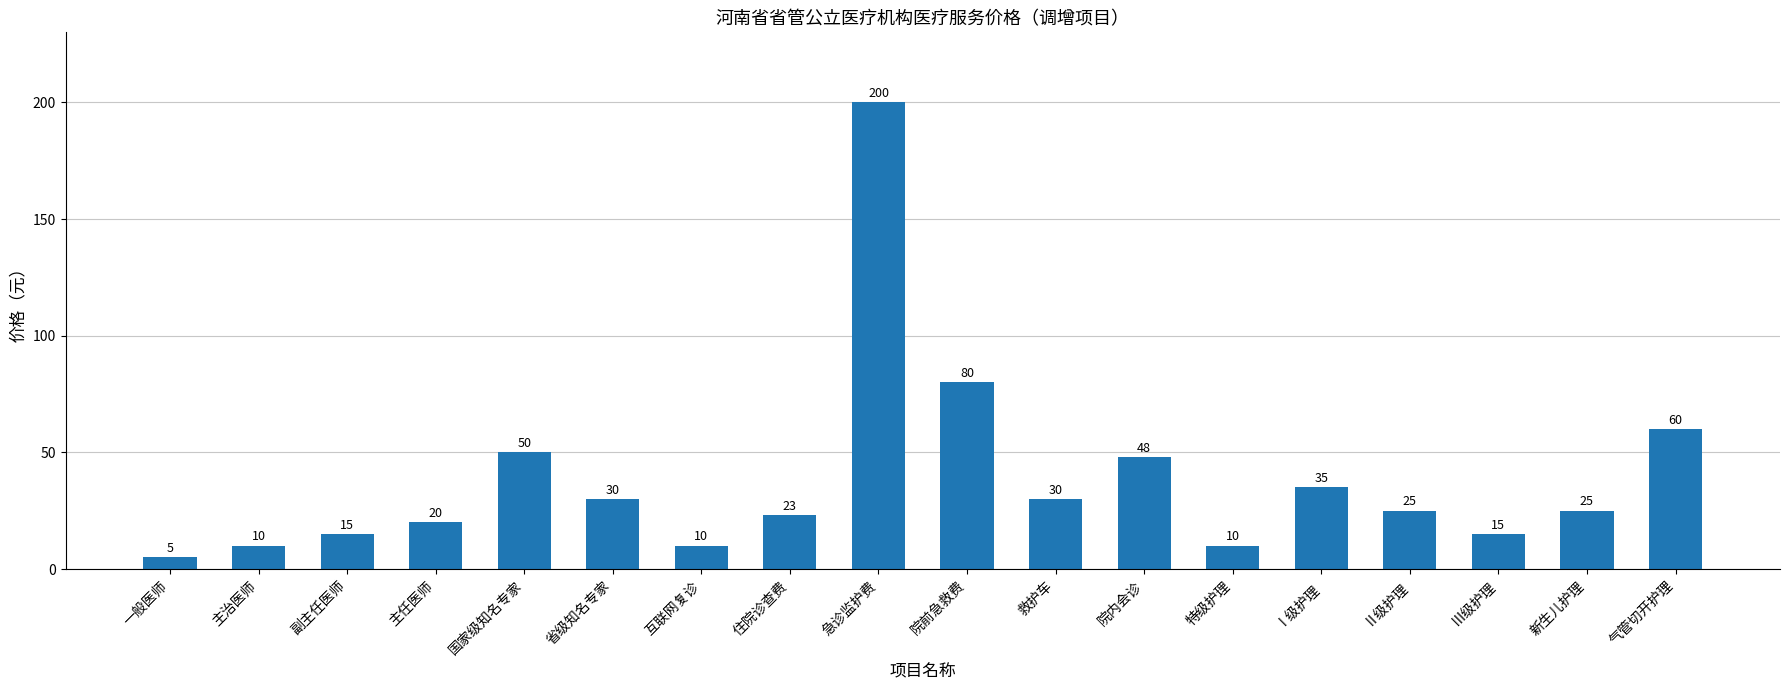

Read the value at 主治医师, to the nearest 5.

10